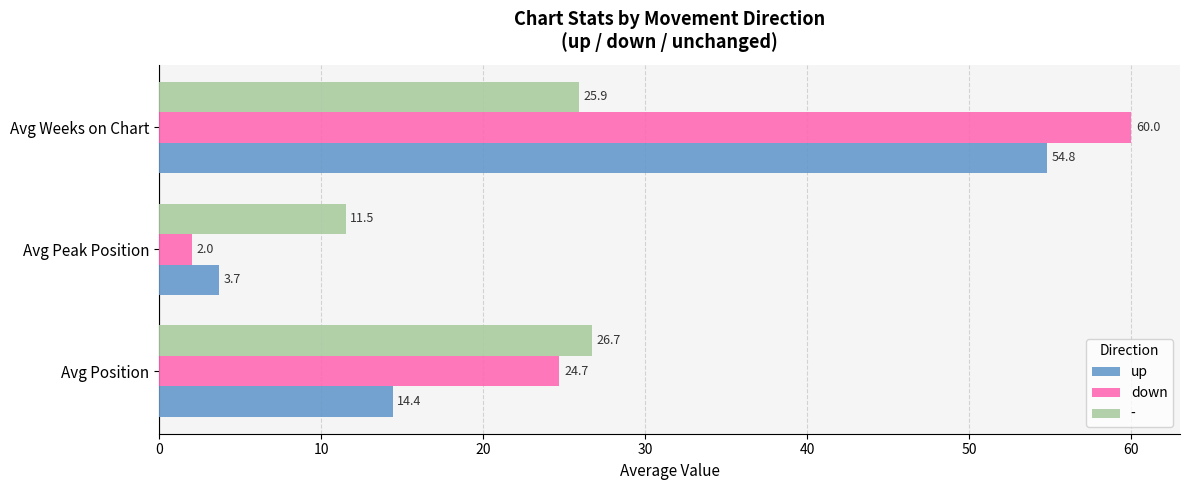

Which series has the largest total across all categories?

down